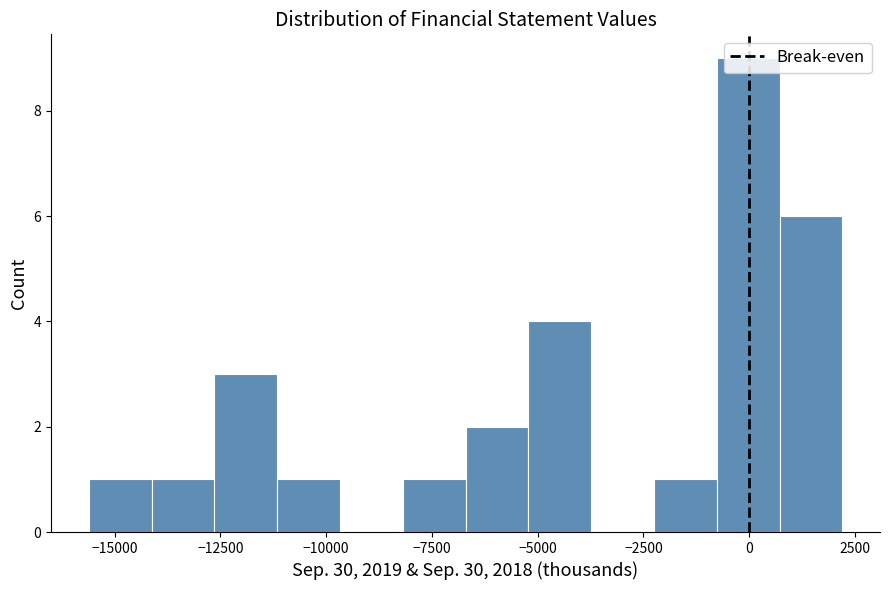

Read against the x-axis, roughly where is the centre of the tallest bar?

0